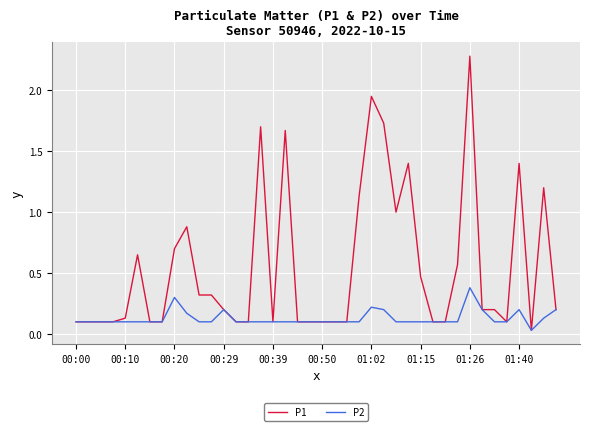

Which series has the largest total across all categories?

P1